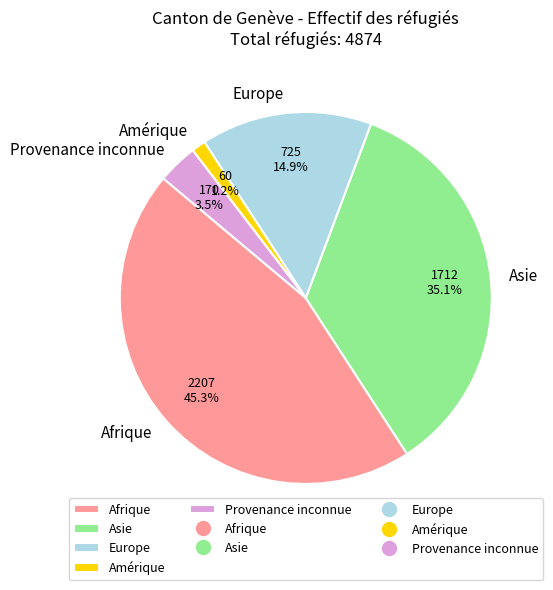

Between Asie and Amérique, which is larger?

Asie